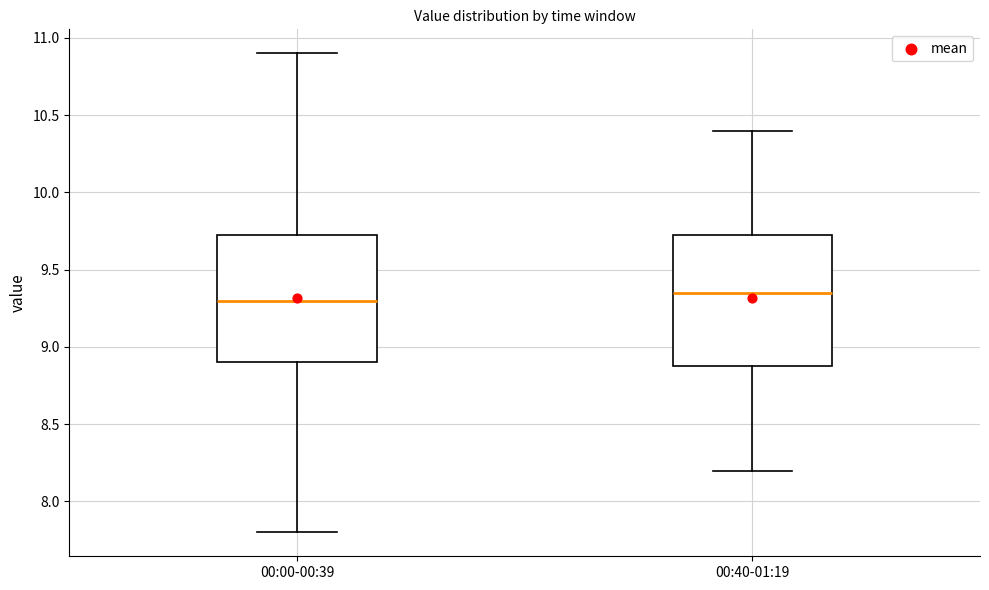

Which box's median line is the highest?

00:40-01:19